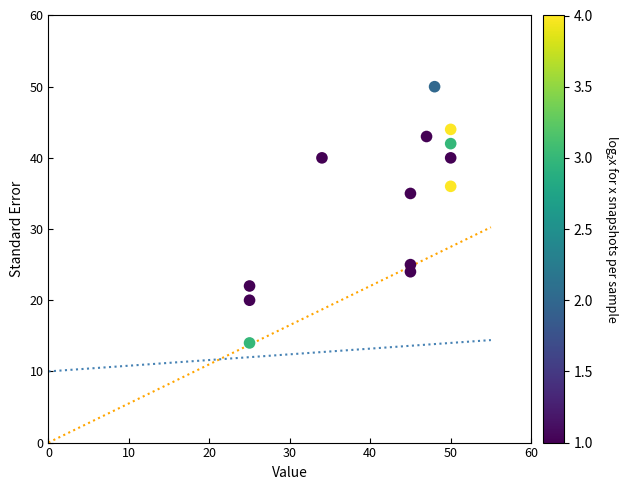

What Y value in the scatter plot is closest to 32?

35